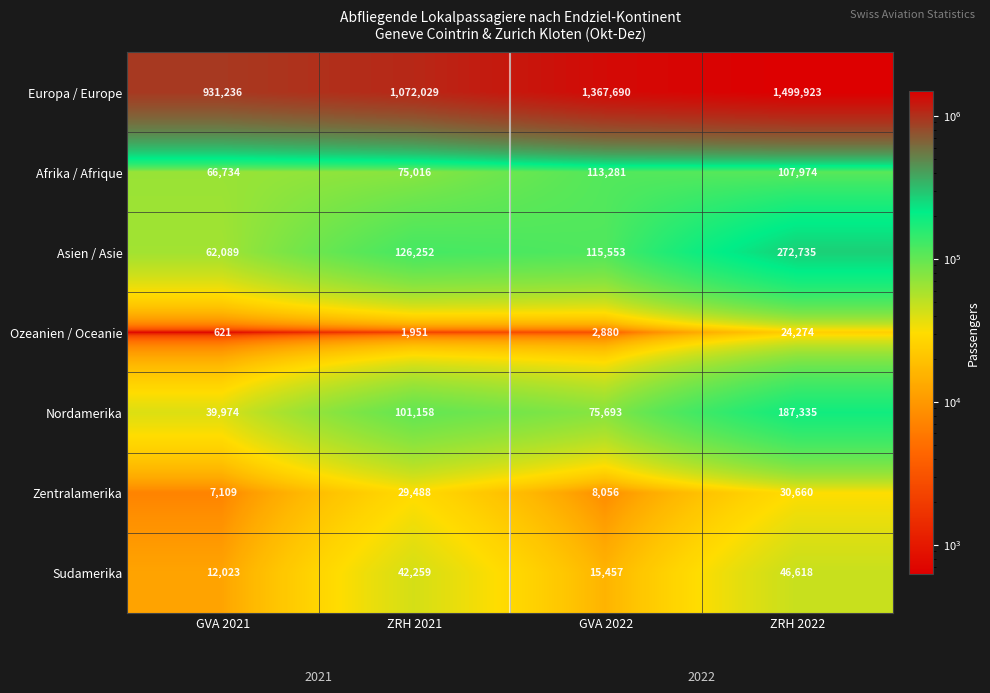

List the series in order of their peak value, highest first.

Europa / Europe, Asien / Asie, Nordamerika, Afrika / Afrique, Sudamerika, Zentralamerika, Ozeanien / Oceanie